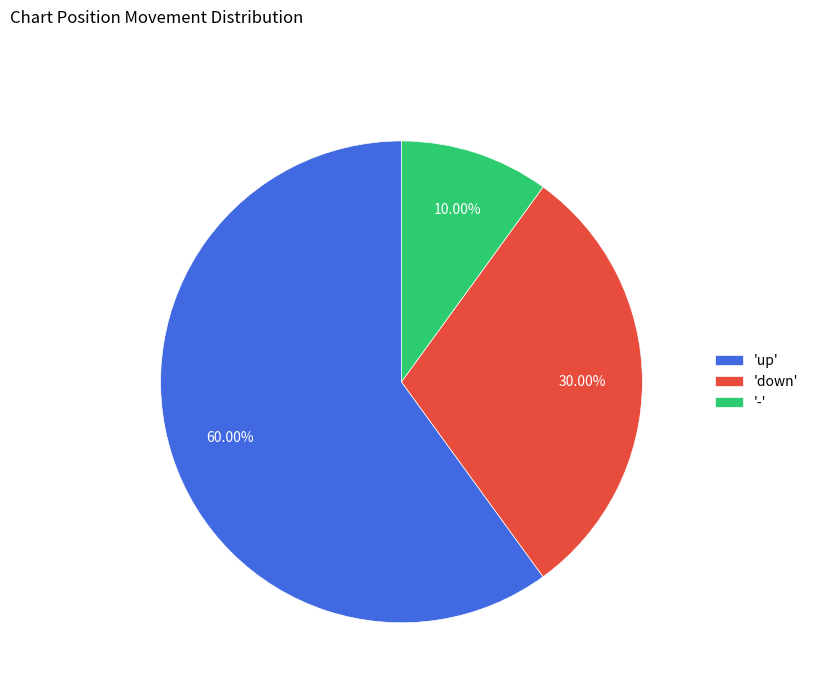

What is the majority slice?

'up'